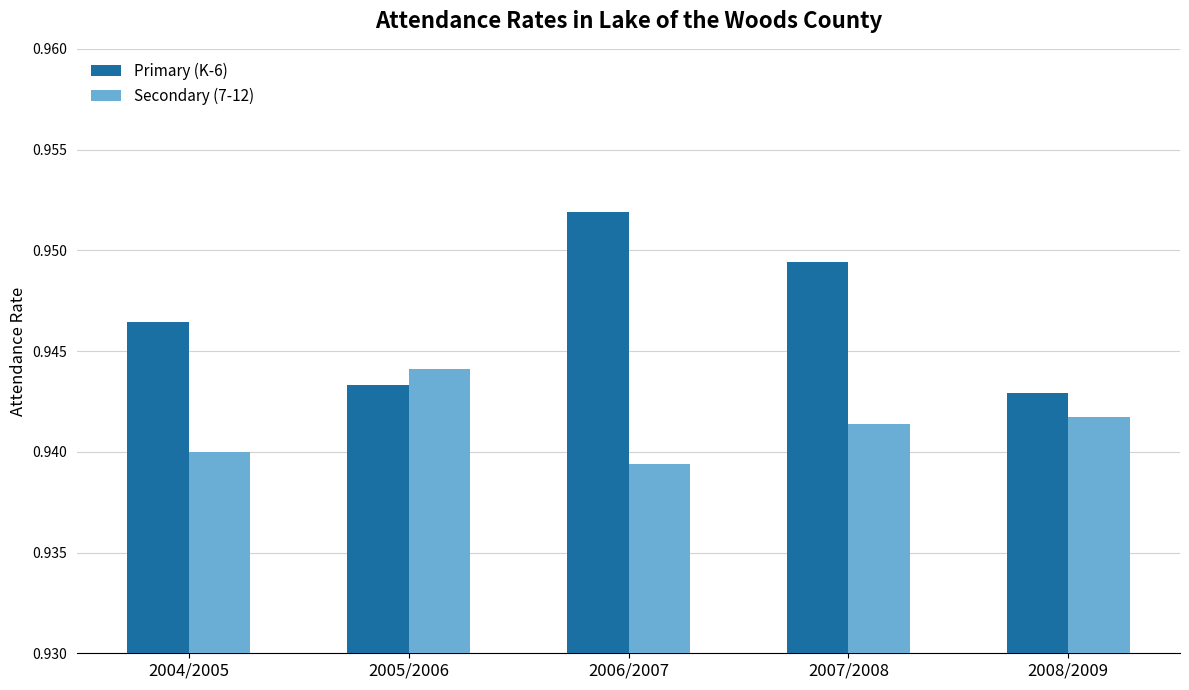

How many groups of bars are there?

5